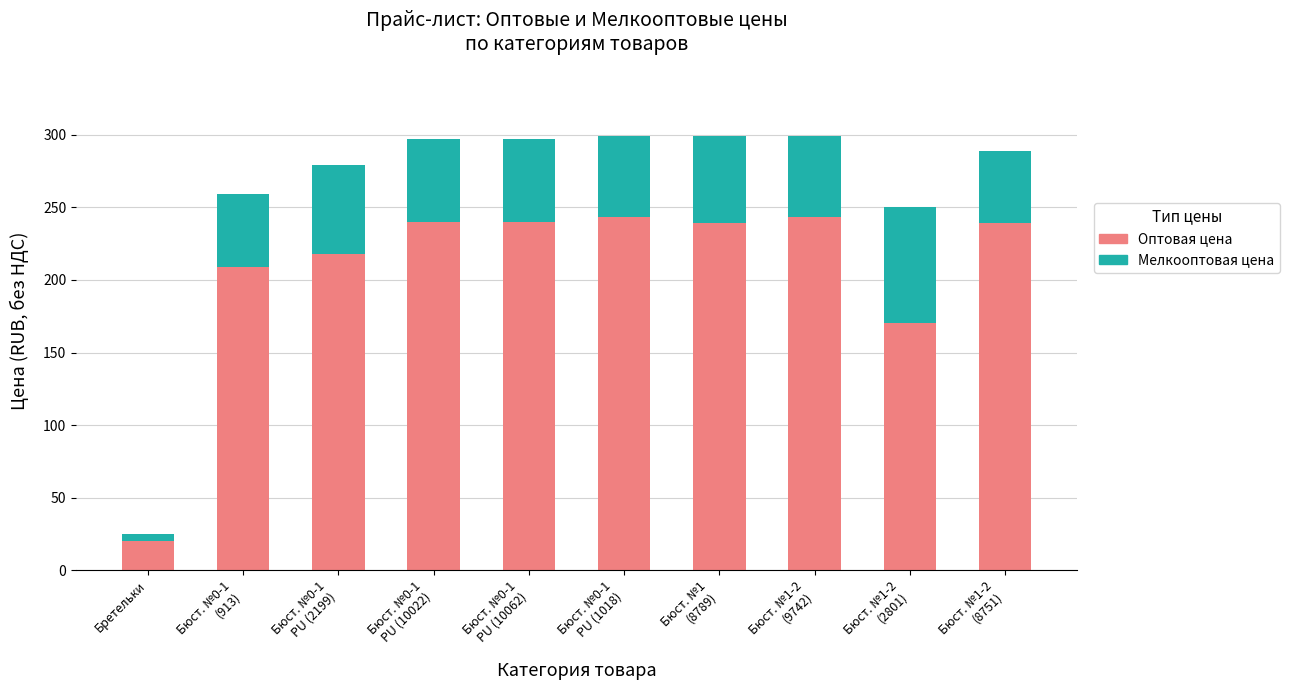

What is the maximum value for Оптовая цена?

243.0